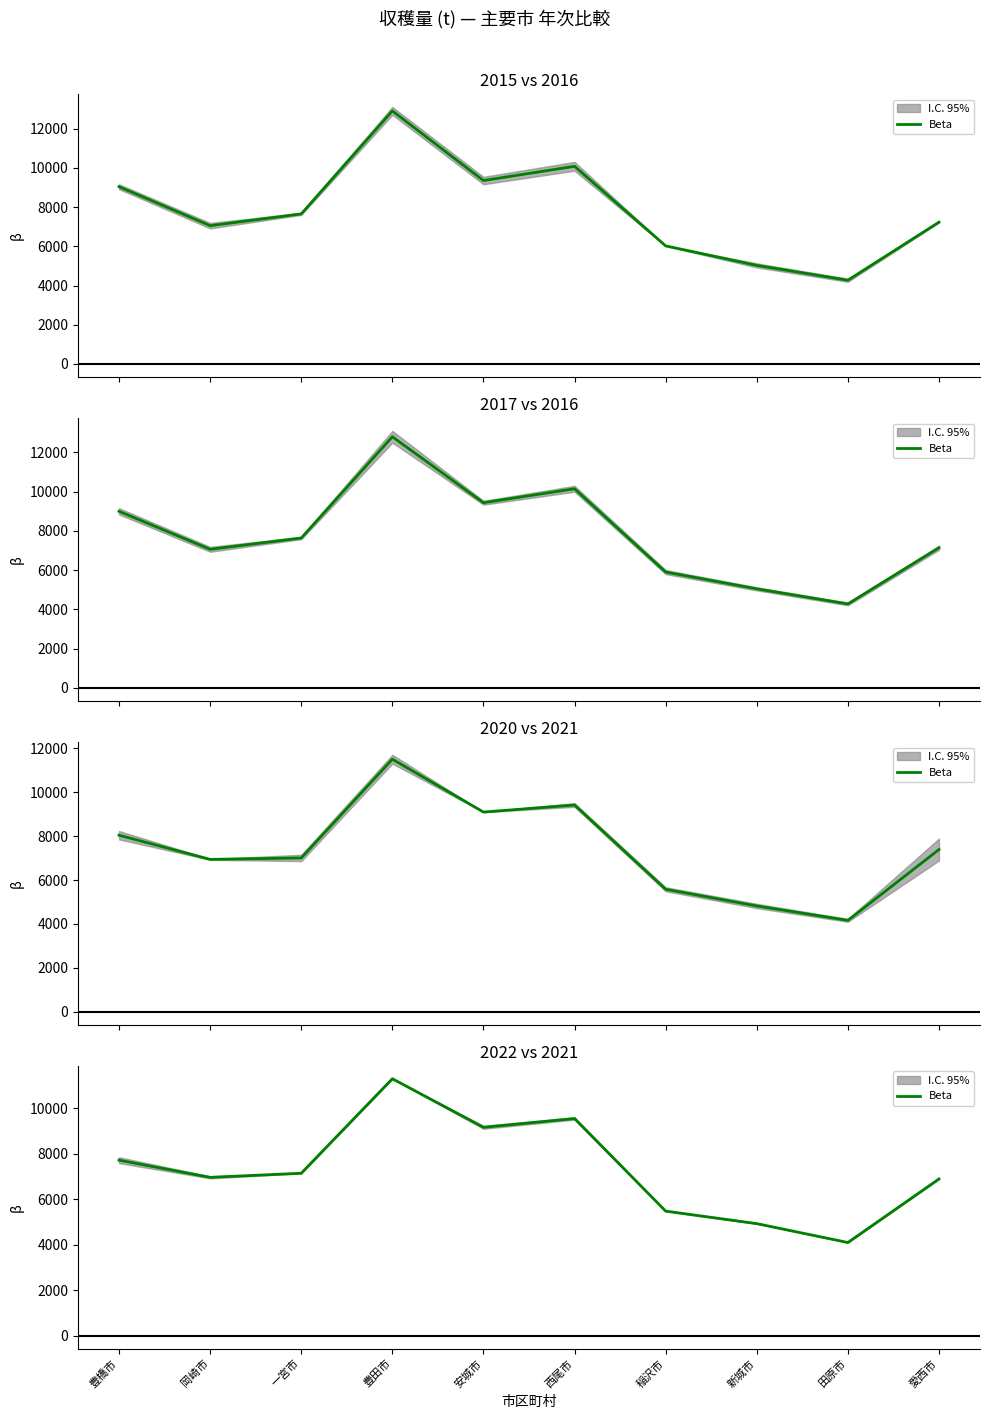

Does the chart have visible grid lines?

No